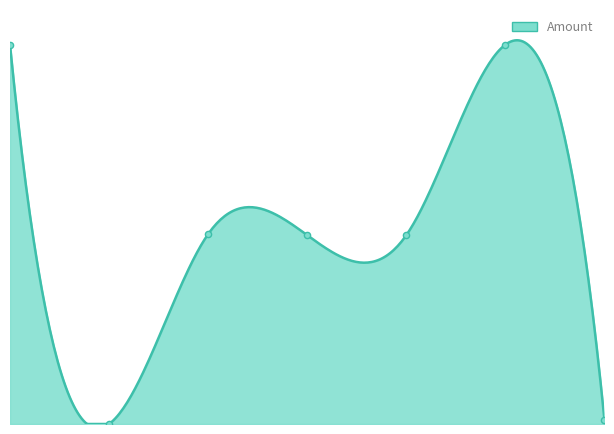

What is the ratio of the value at 2024-04-14 08:06 to the value at 2024-05-22 00:45?

46.1